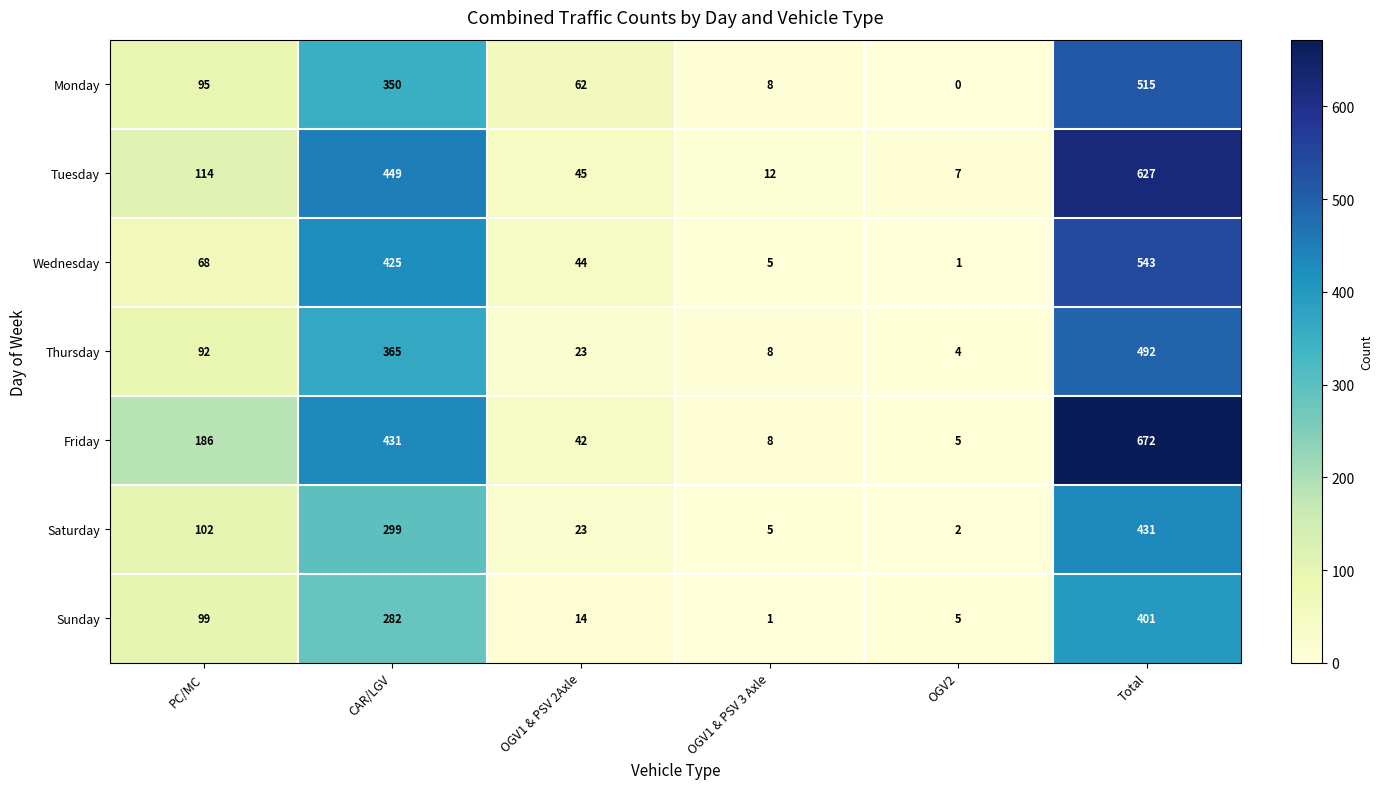

How many series are shown in this chart?

7